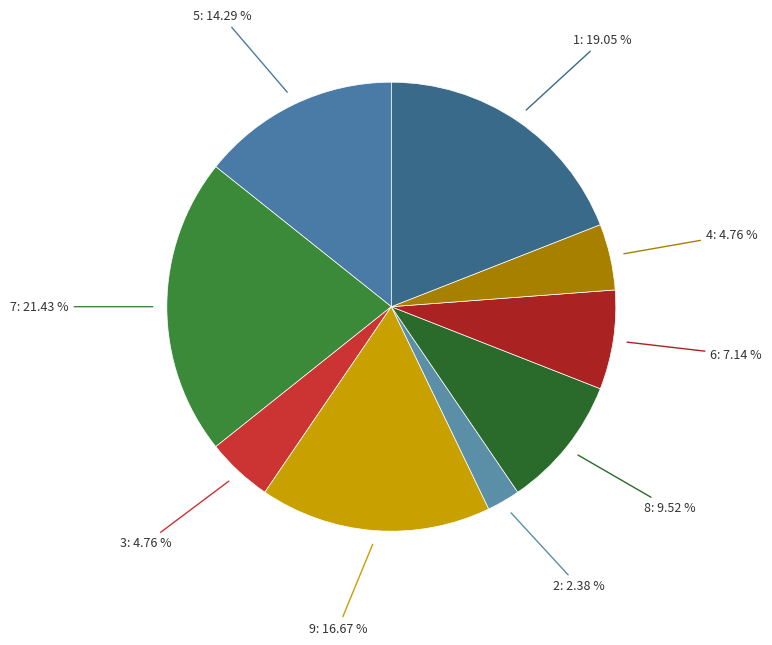

Count the number of slices in the pie.

9